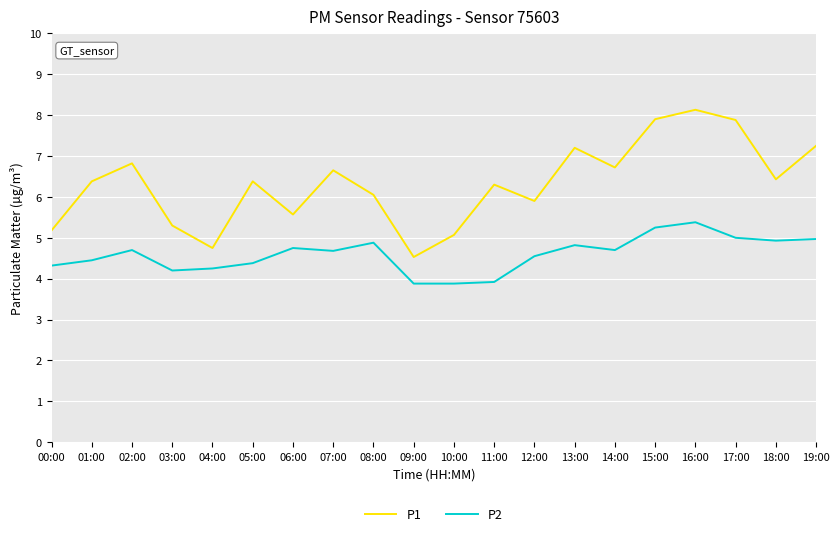

What is the spread (max minus min) of values at 08:00?

1.2